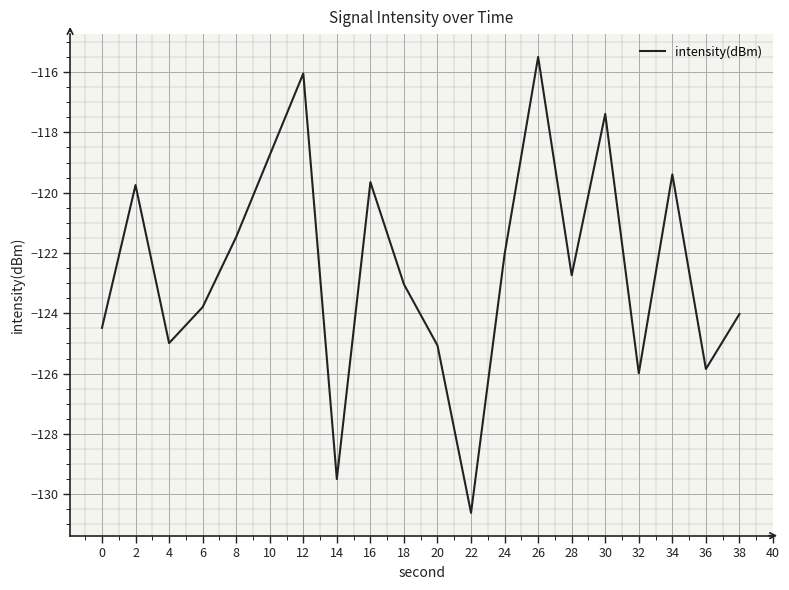

What is the change in value from 30 to 32?

-8.6